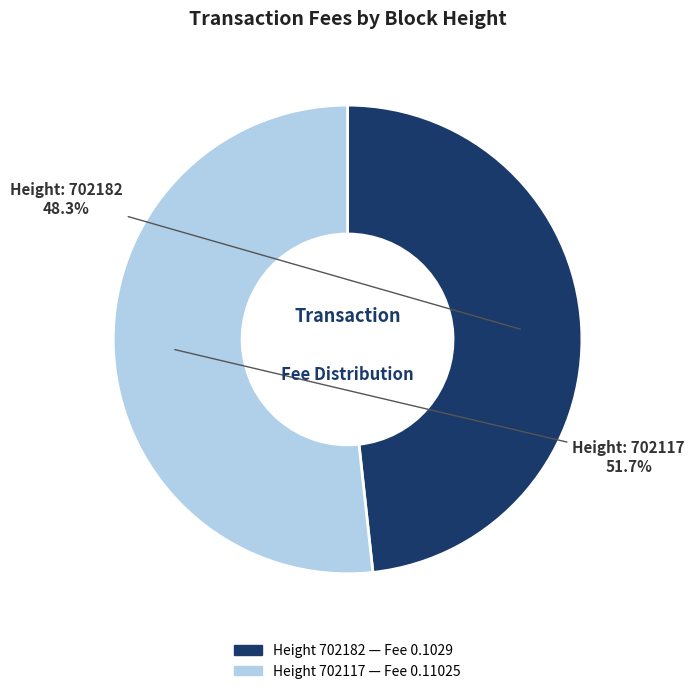

Count the number of slices in the pie.

2